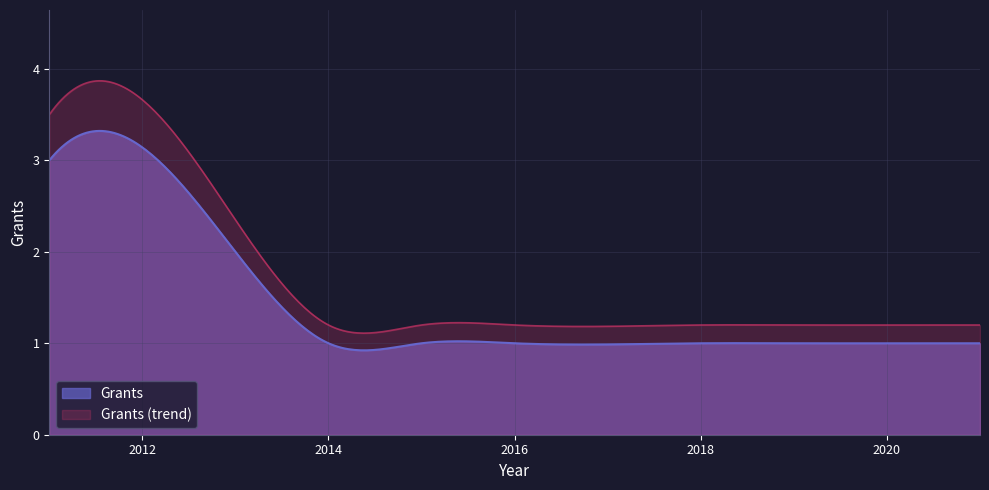

Which has a higher value, 2018 or 2021?

2018